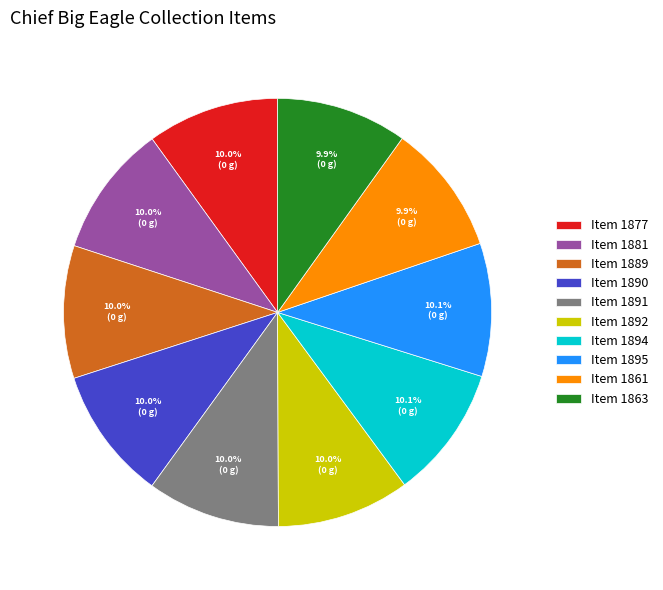

To the nearest percent, what percentage of the pie is Item 1890?

10%